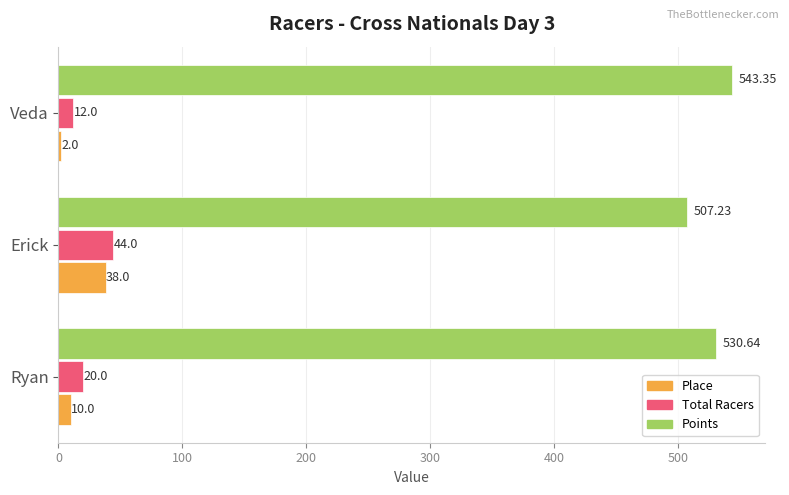

How many Total Racers values are between 12 and 44?

3